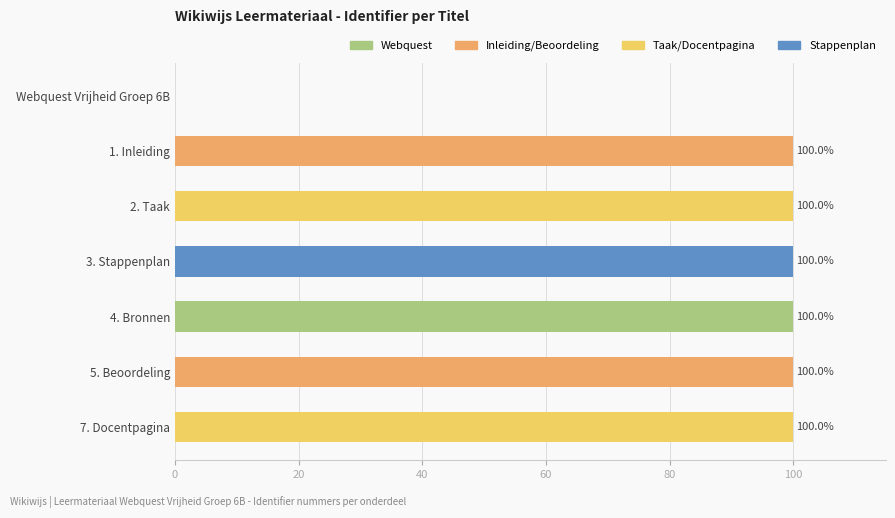

What value does the data have at 4. Bronnen?

100.0